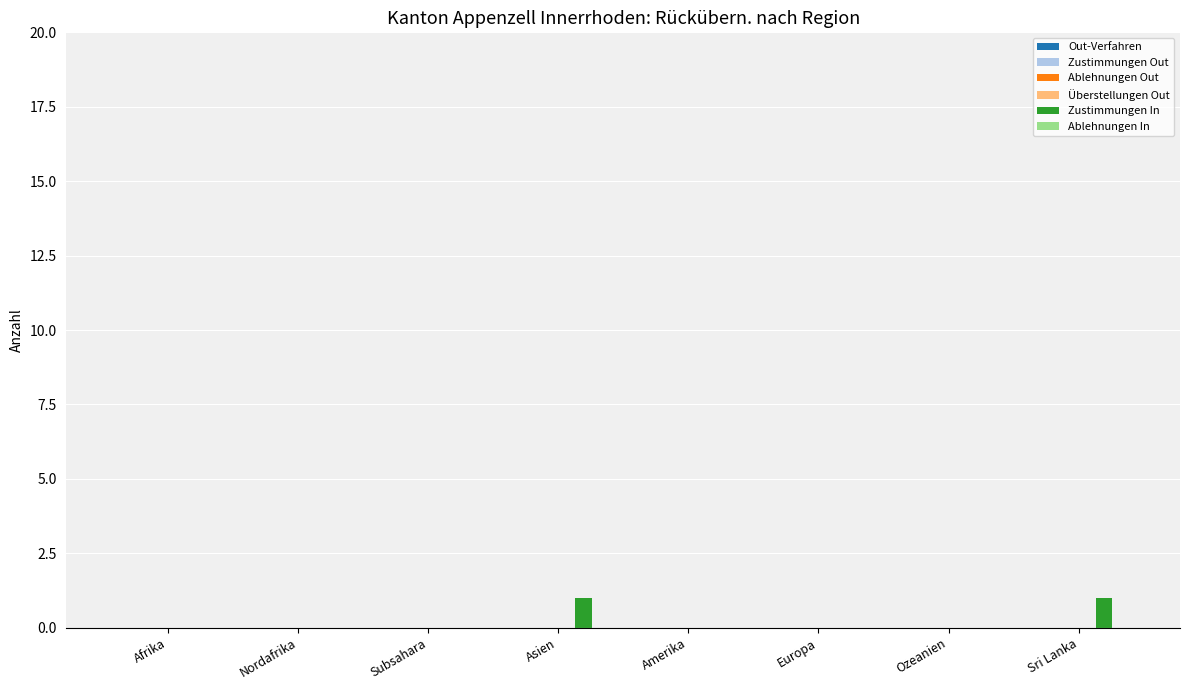

The chart shows a value of 1 at Ozeanien. True or false?

False